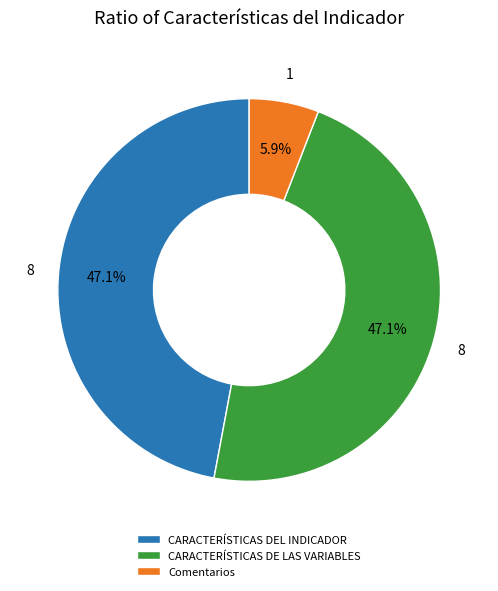

What is the smallest slice in the pie chart?

Comentarios